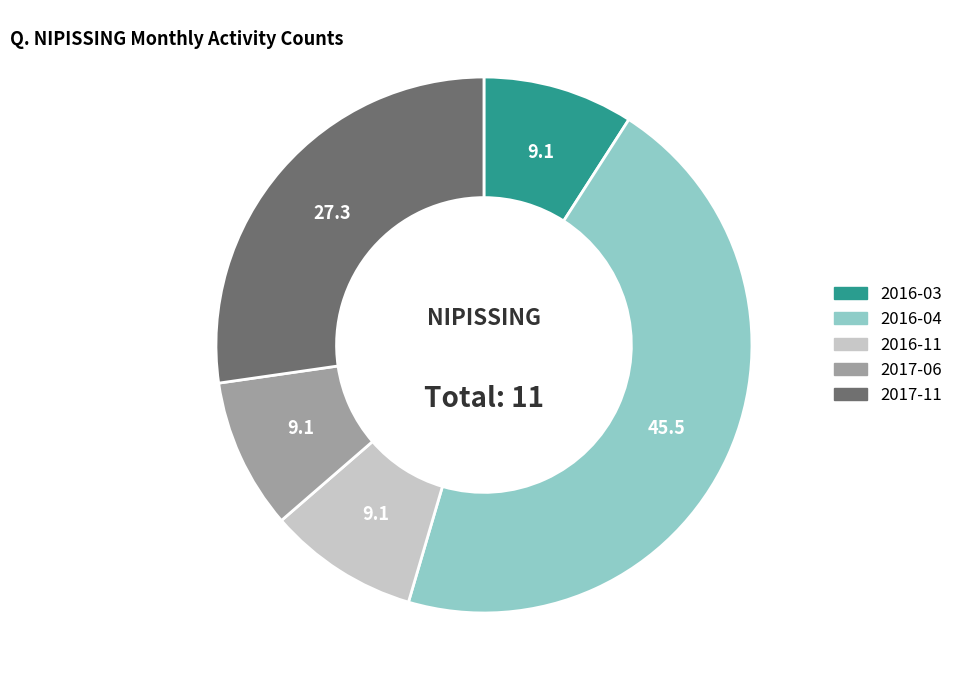

Do 2017-06 and 2016-04 together represent more than half of the pie?

Yes